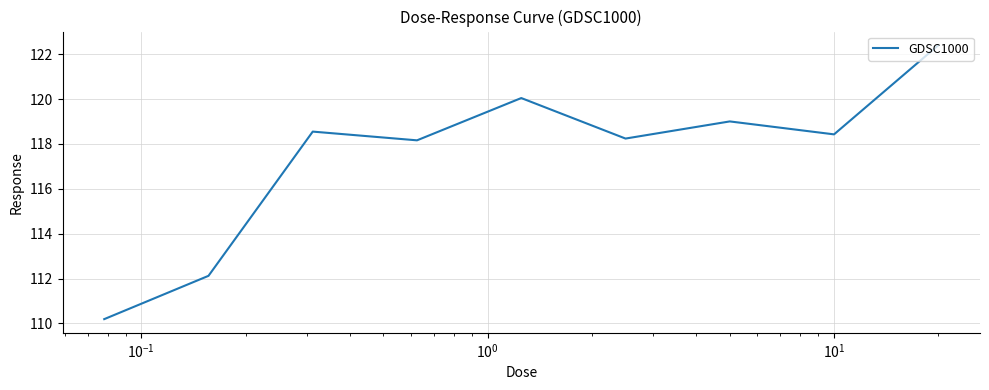

How many distinct data groups are displayed?

1